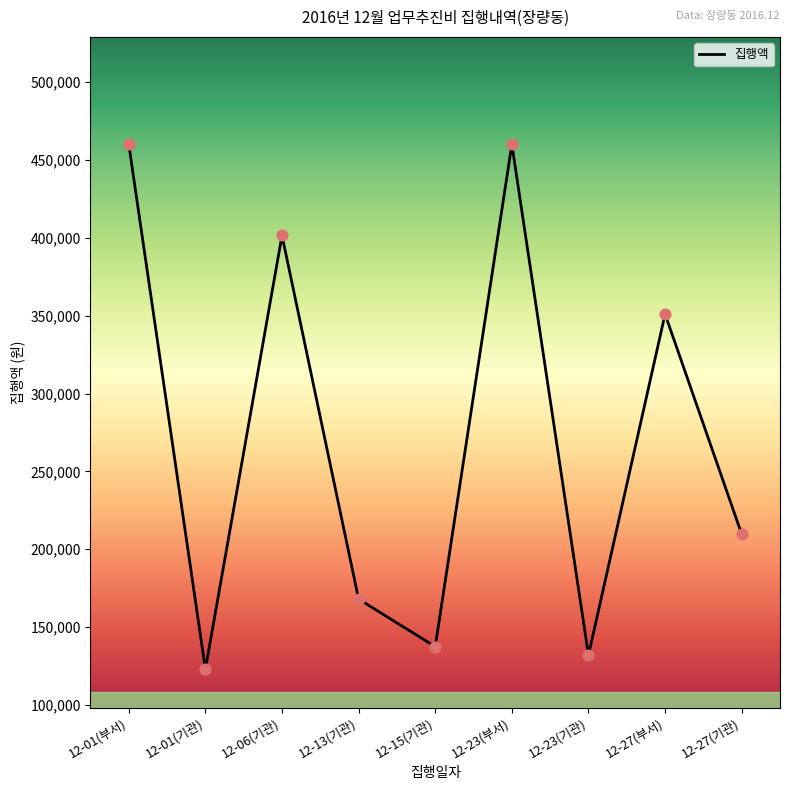

Which has a higher value, 12-27(기관) or 12-01(기관)?

12-27(기관)